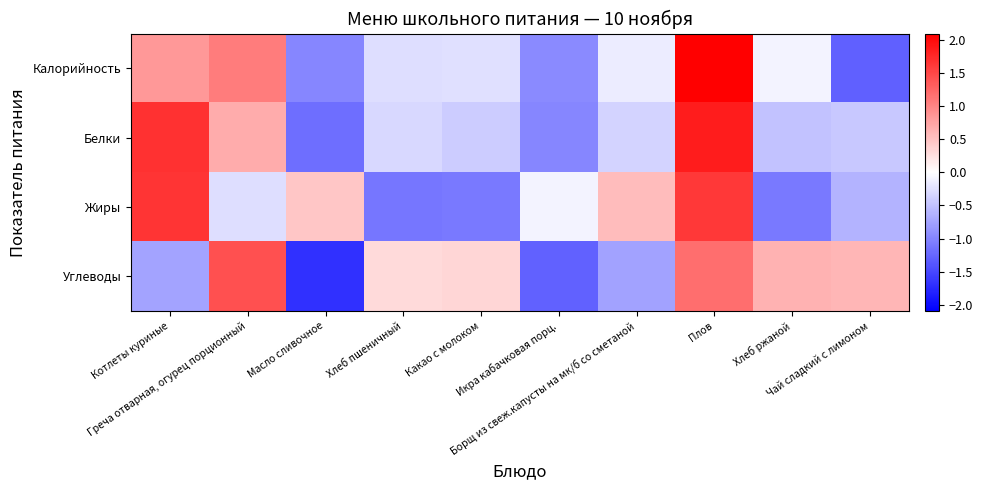

List the series in order of their overall mean, lowest first.

Калорийность, Жиры, Белки, Углеводы